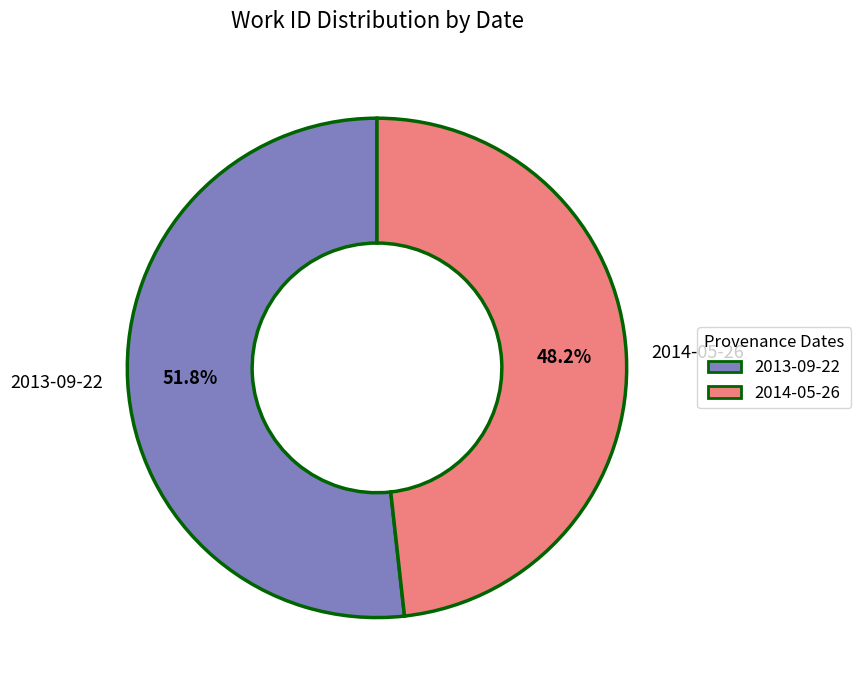

What percentage is the 2014-05-26 slice, to the nearest percent?

48%